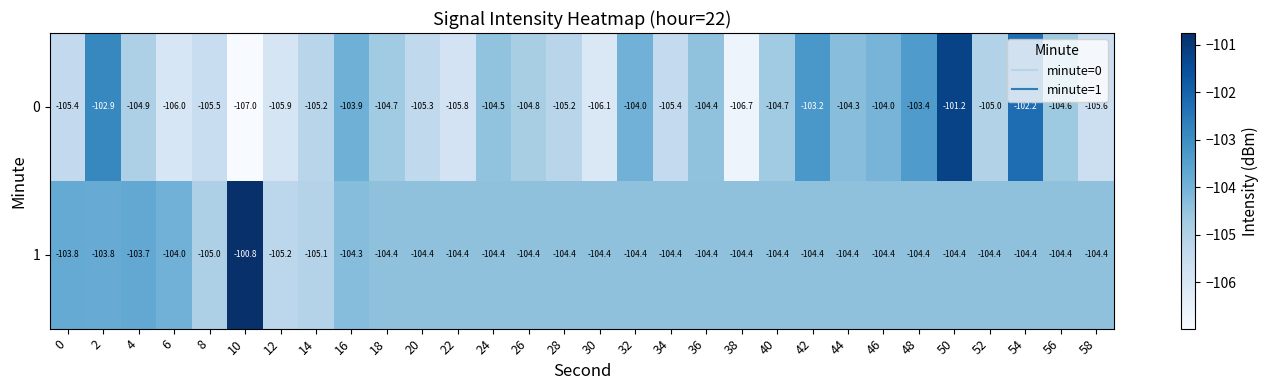

At how many categories does at least one series exceed -101?

1